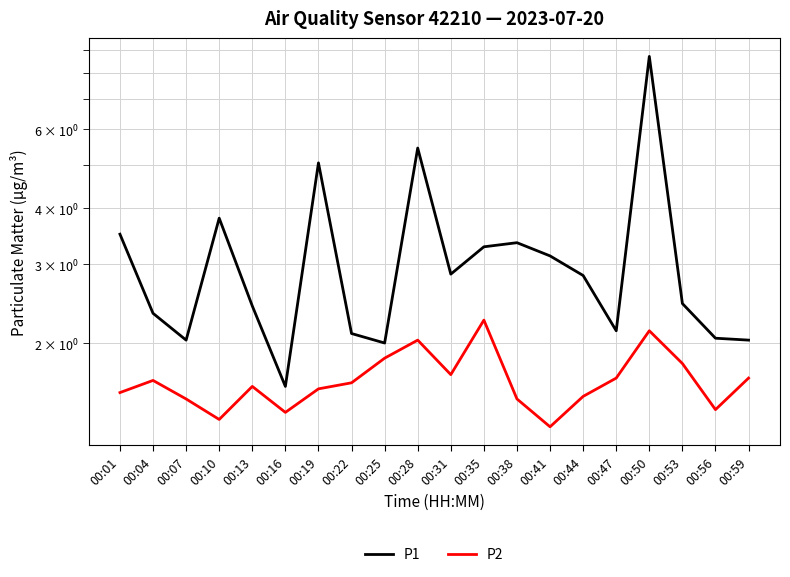

At which label is P1 closest to 5?

00:19